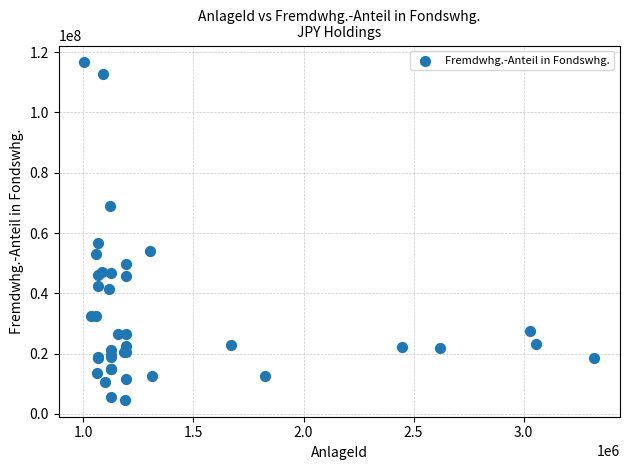

What Y value in the scatter plot is closest to 60622852?

56782869